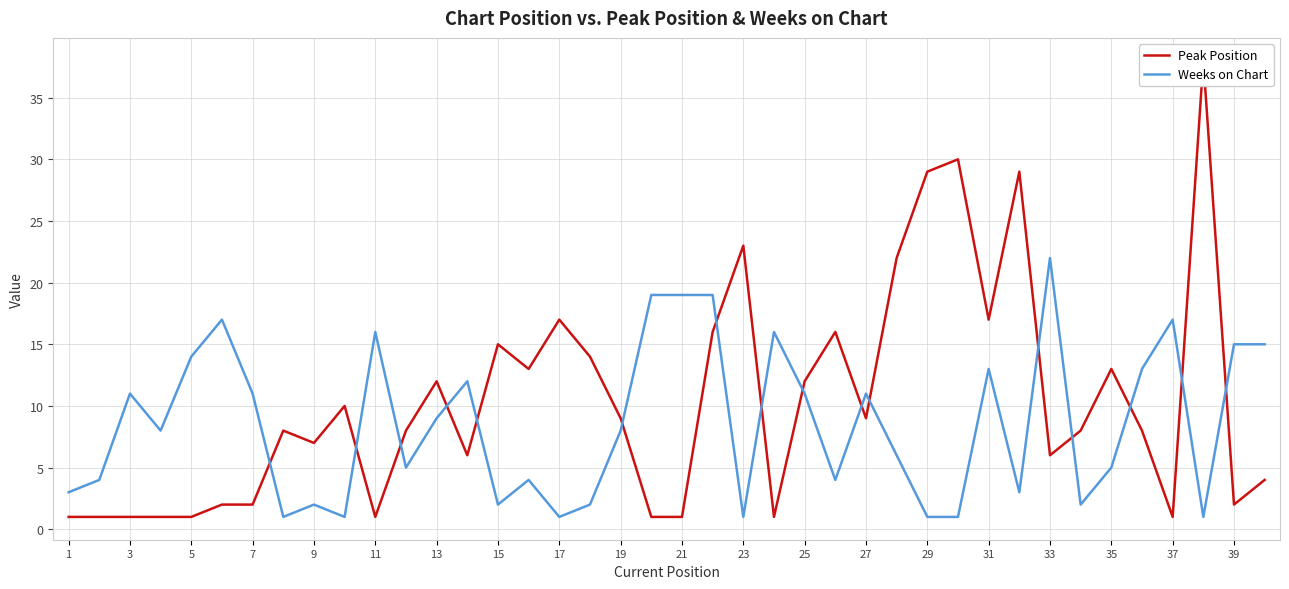

The value of Weeks on Chart at 19 is 8. True or false?

True